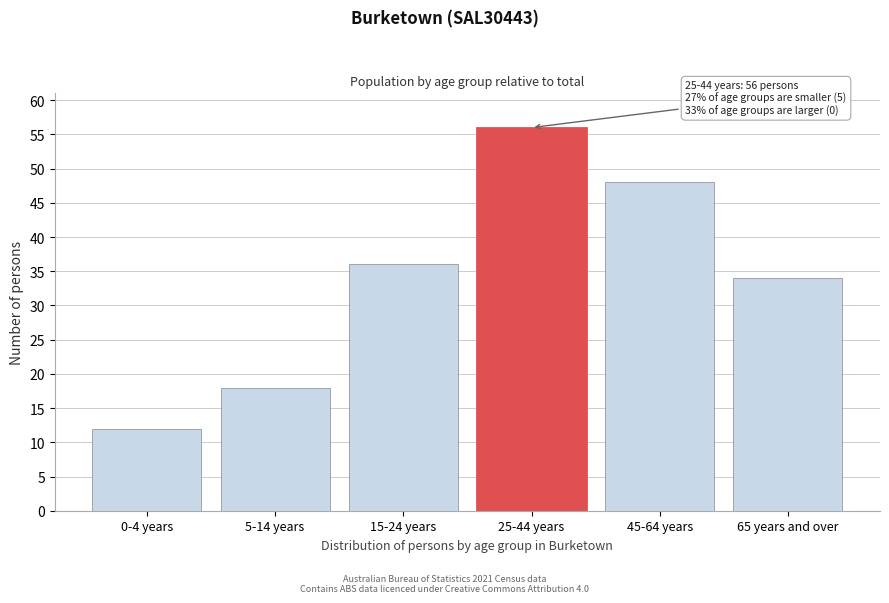

Reading left to right, list all the values displayed in this chart.

0-4 years=12	5-14 years=18	15-24 years=36	25-44 years=56	45-64 years=48	65 years and over=34